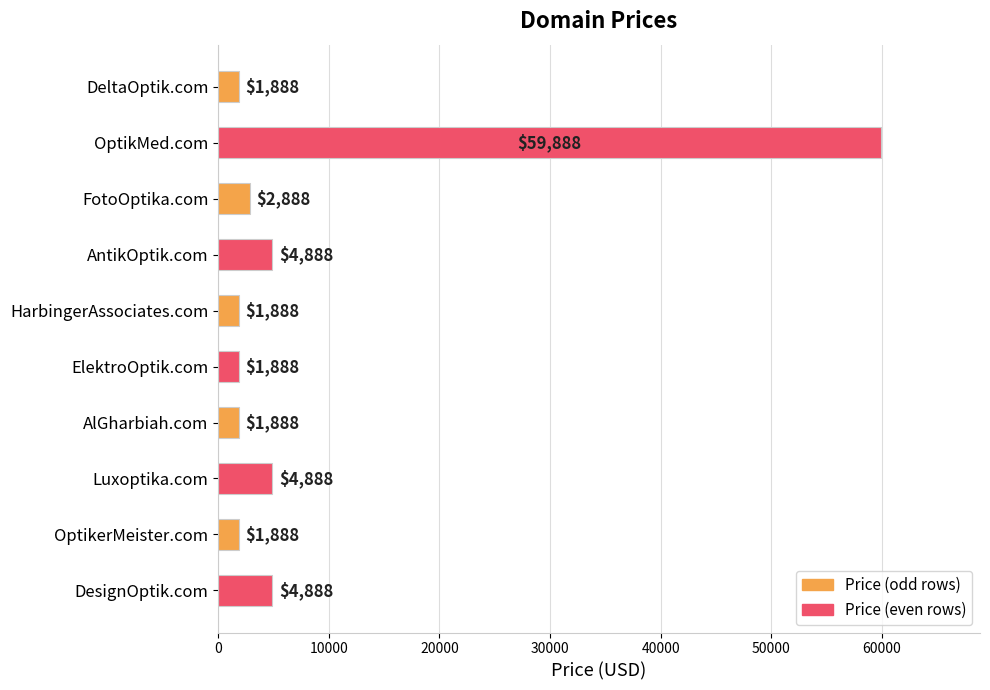

Which has a higher value, Luxoptika.com or AlGharbiah.com?

Luxoptika.com